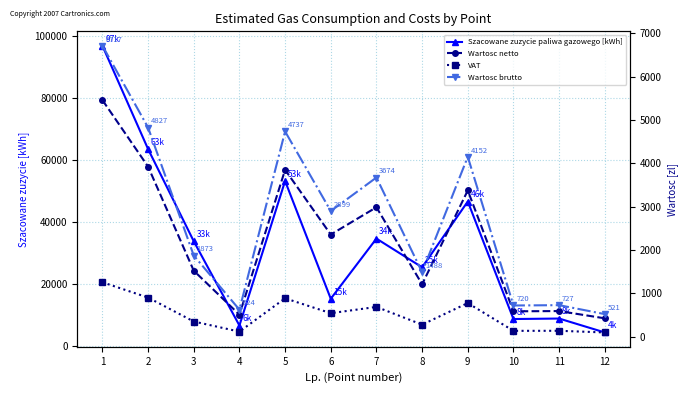

What is the value of the Szacowane zuzycie paliwa gazowego [kWh] point at the 3rd from the left?

33759.0